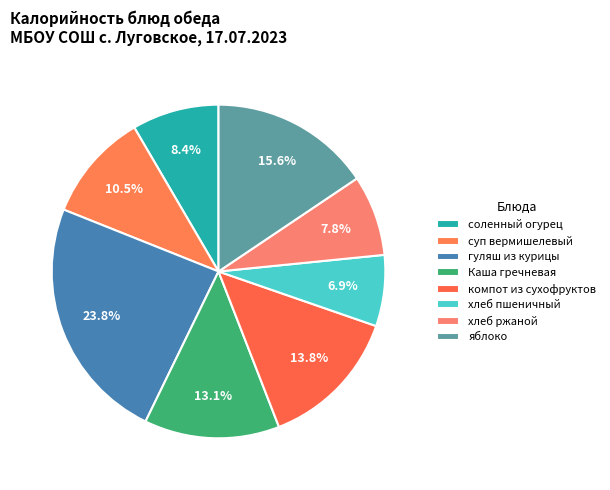

Approximately how many times larger is the value at компот из сухофруктов compared to суп вермишелевый?

1.3